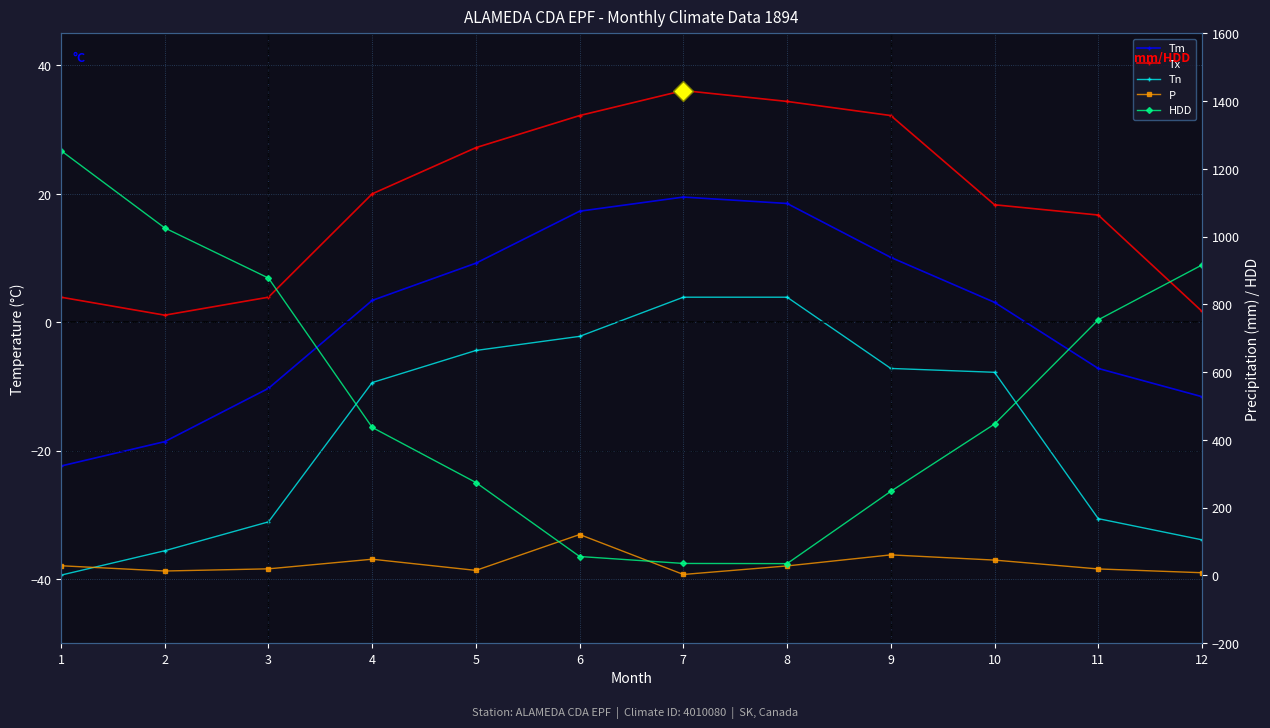

At which label does Tm reach its peak?

7